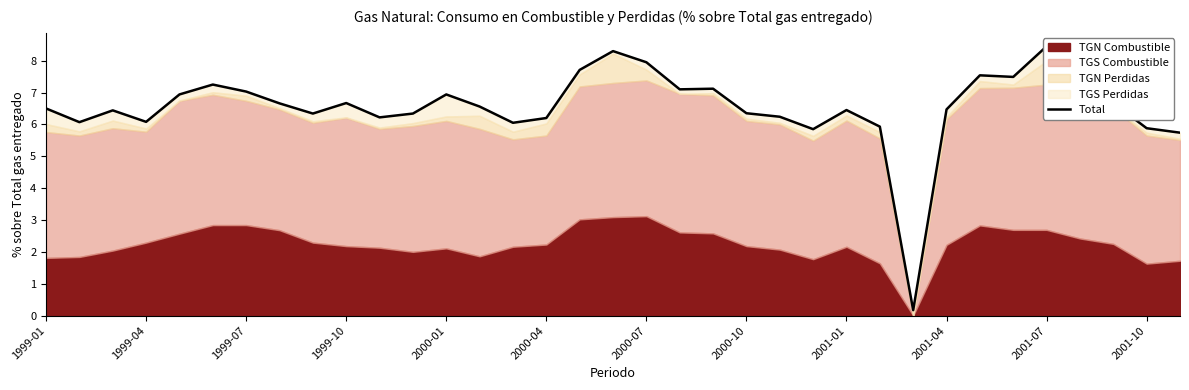

The chart shows a value of 1.7 at 1999-07. True or false?

False